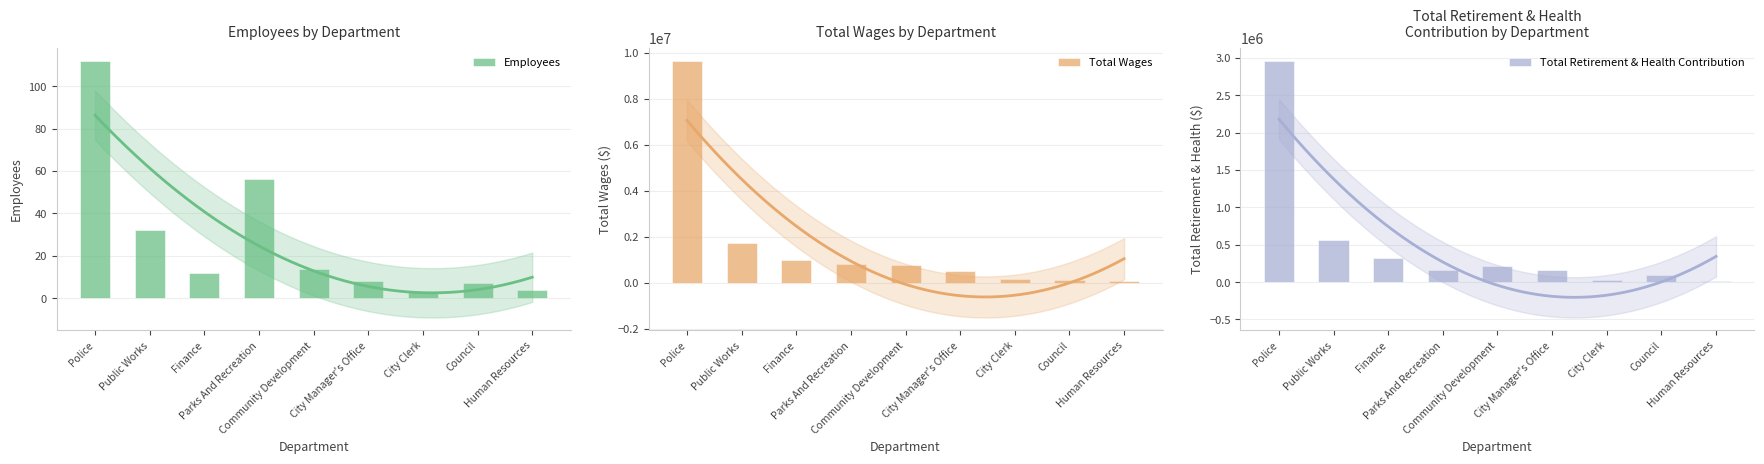

What is the sum of the Total Retirement & Health Contribution values at Parks And Recreation and Community Development?

383525